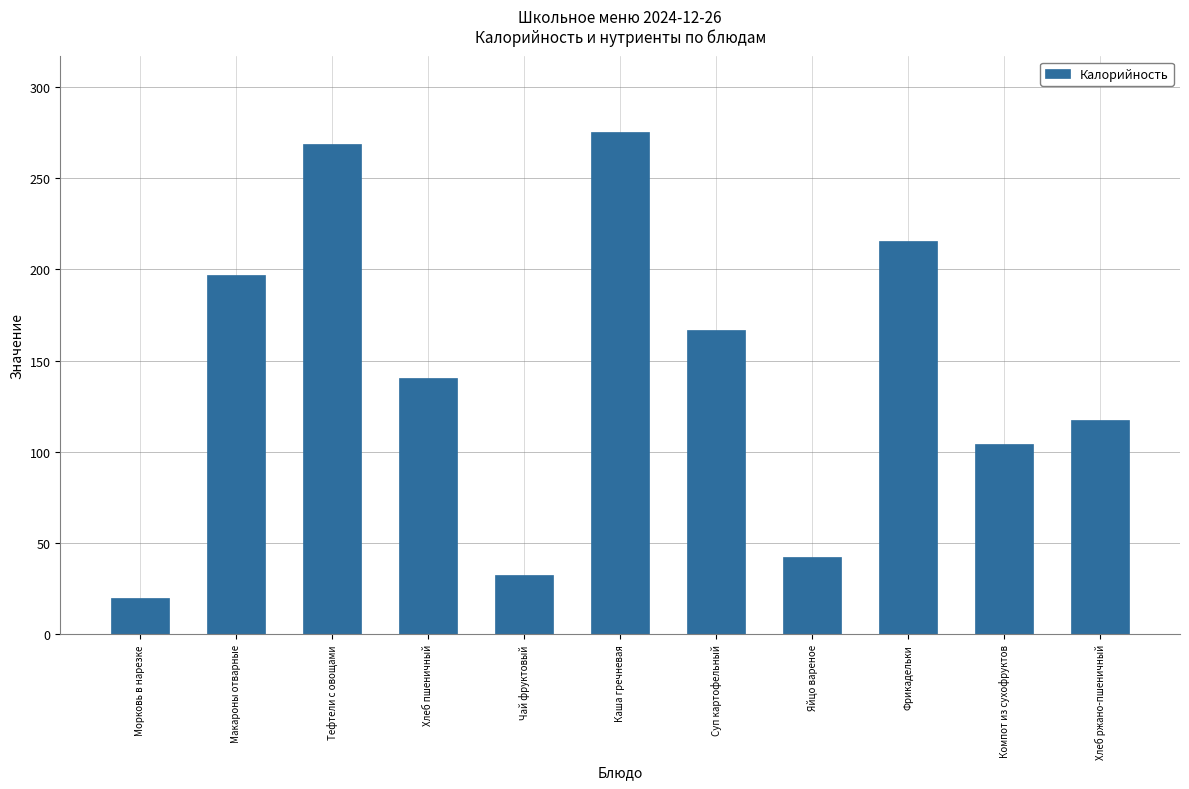

What is the label of the 8th bar from the right?

Хлеб пшеничный